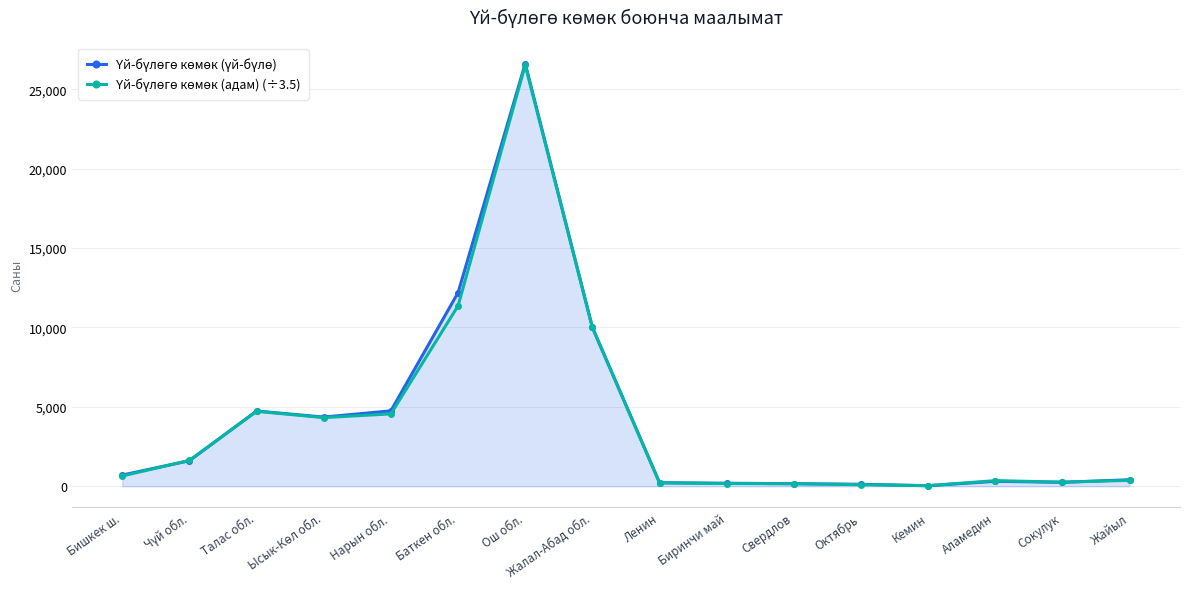

What is the greatest value displayed?

26614.0